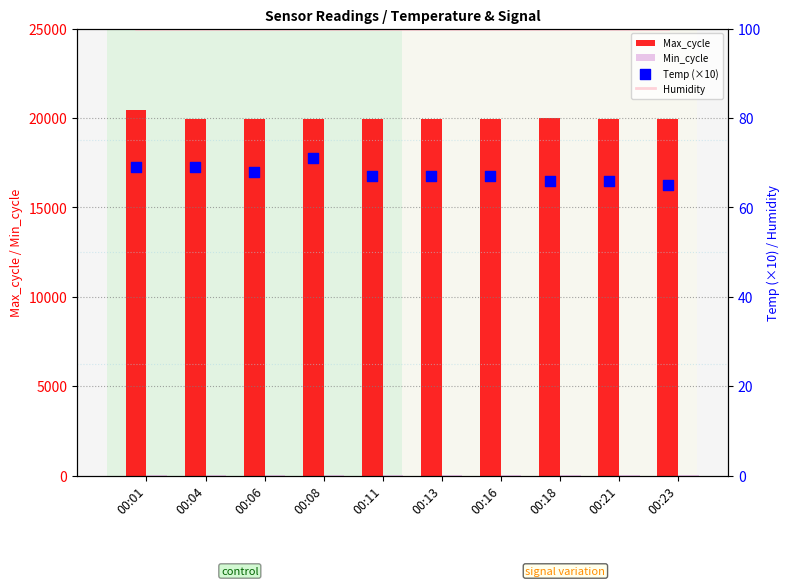

Which series reaches the maximum Y coordinate?

Max_cycle